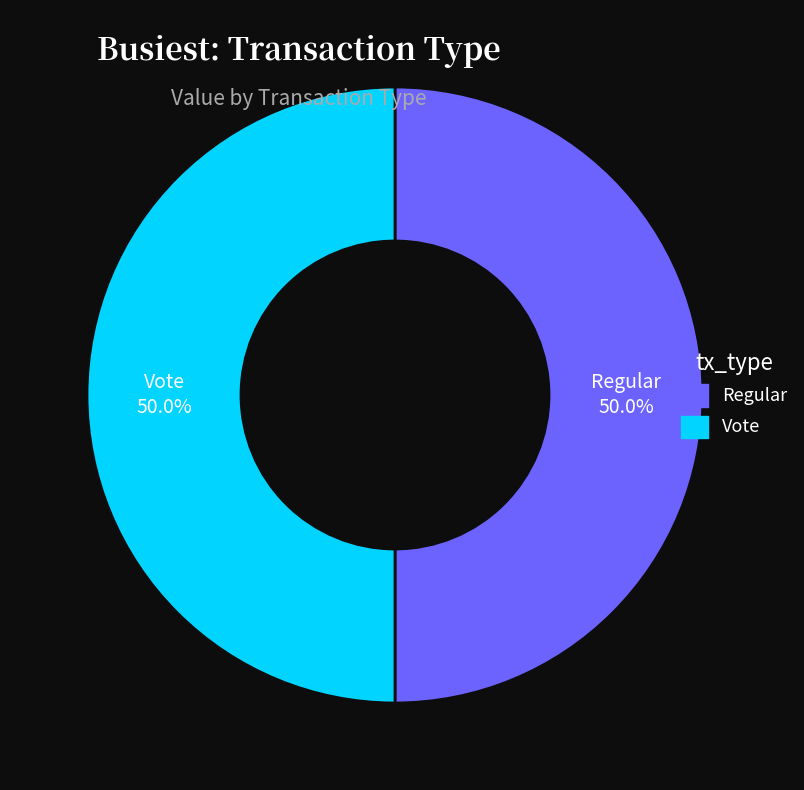

What is the ratio of the value at Vote to the value at Regular?

1.0